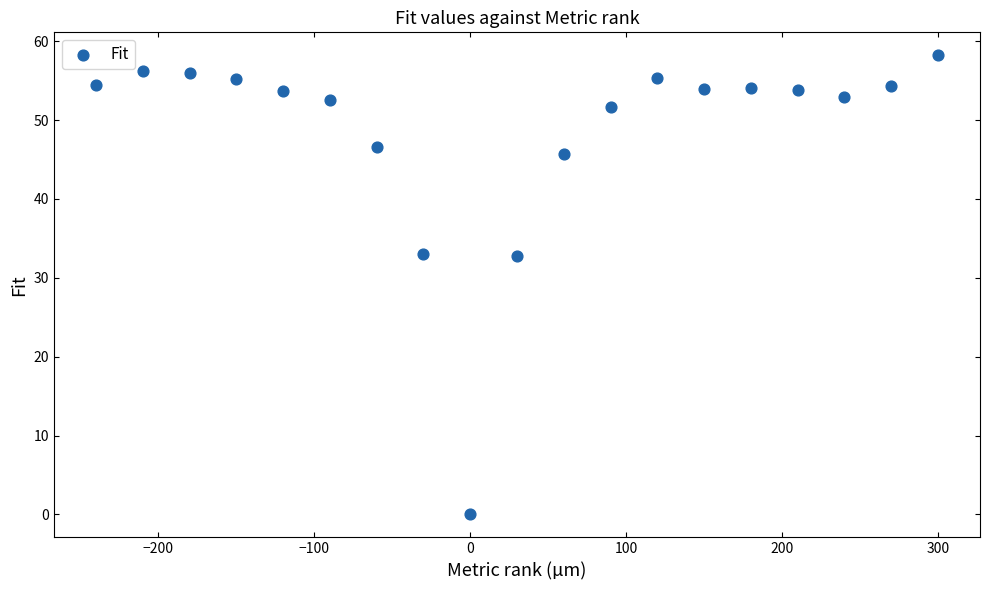

What is the range of X values (max minus min)?

540.0